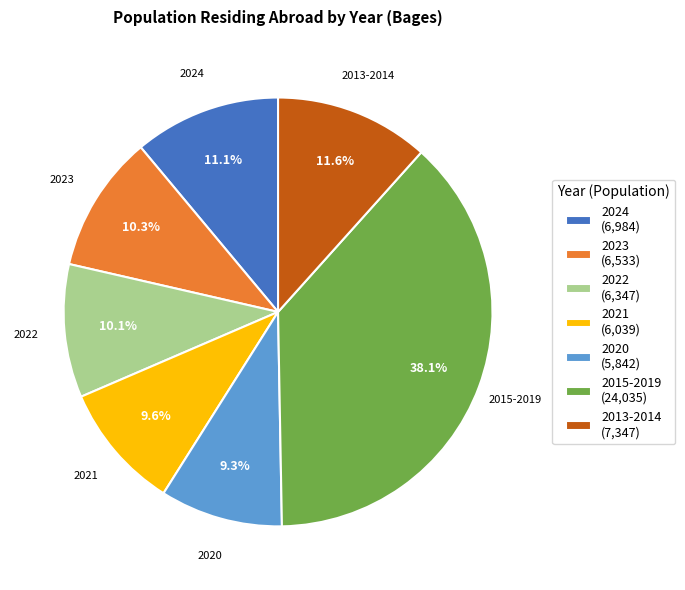

Combined, do 2020 (5,842) and 2013-2014 (7,347) account for over 50%?

No